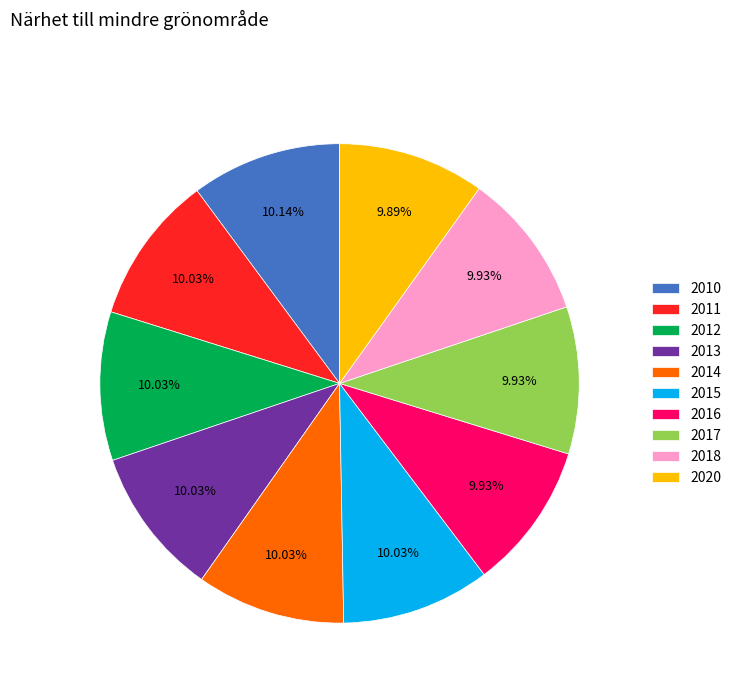

To the nearest percent, what portion does 2012 represent?

10%